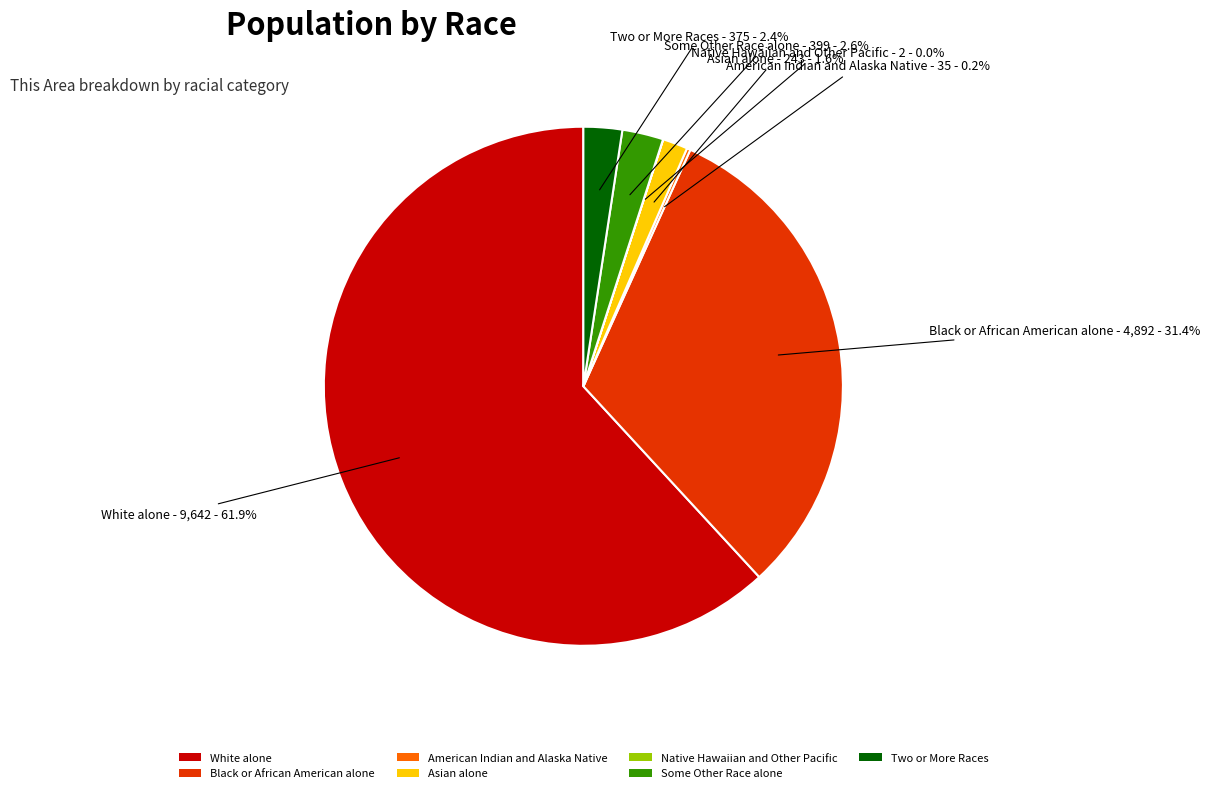

Approximately how many times larger is the value at Some Other Race alone compared to Two or More Races?

1.1